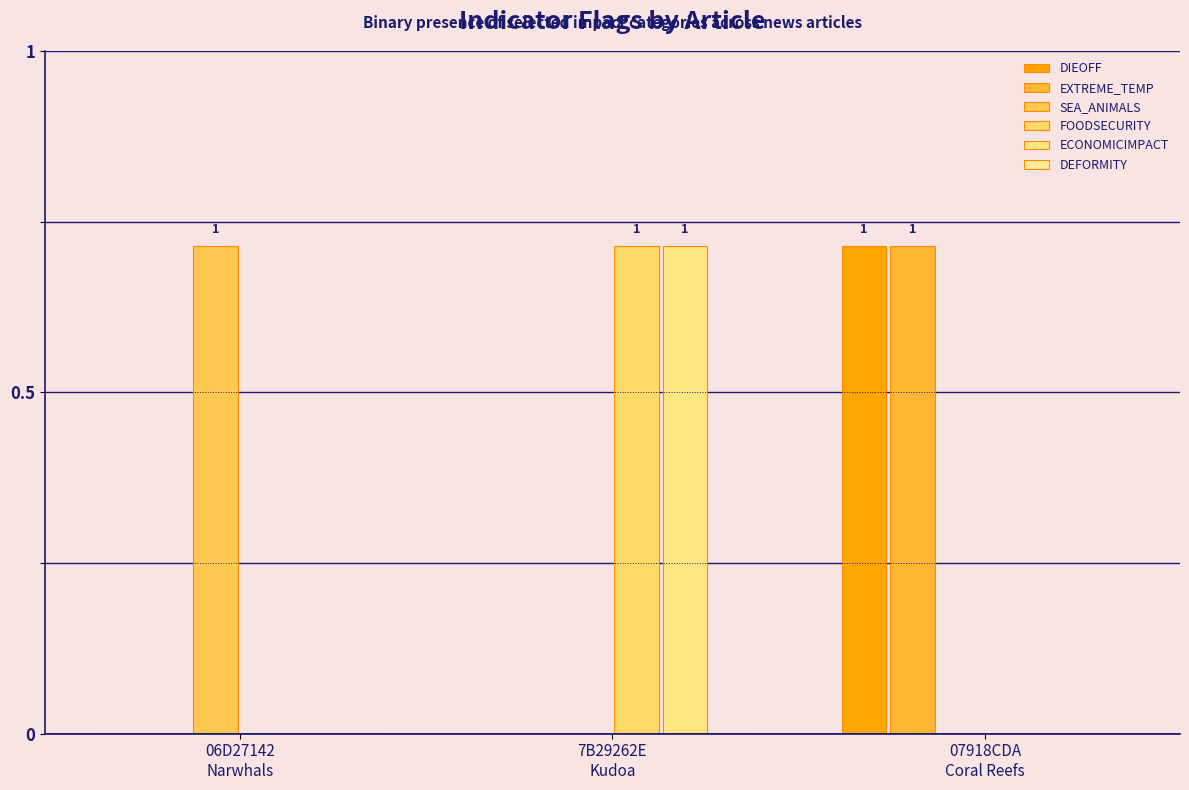

Are the bars horizontal?

No